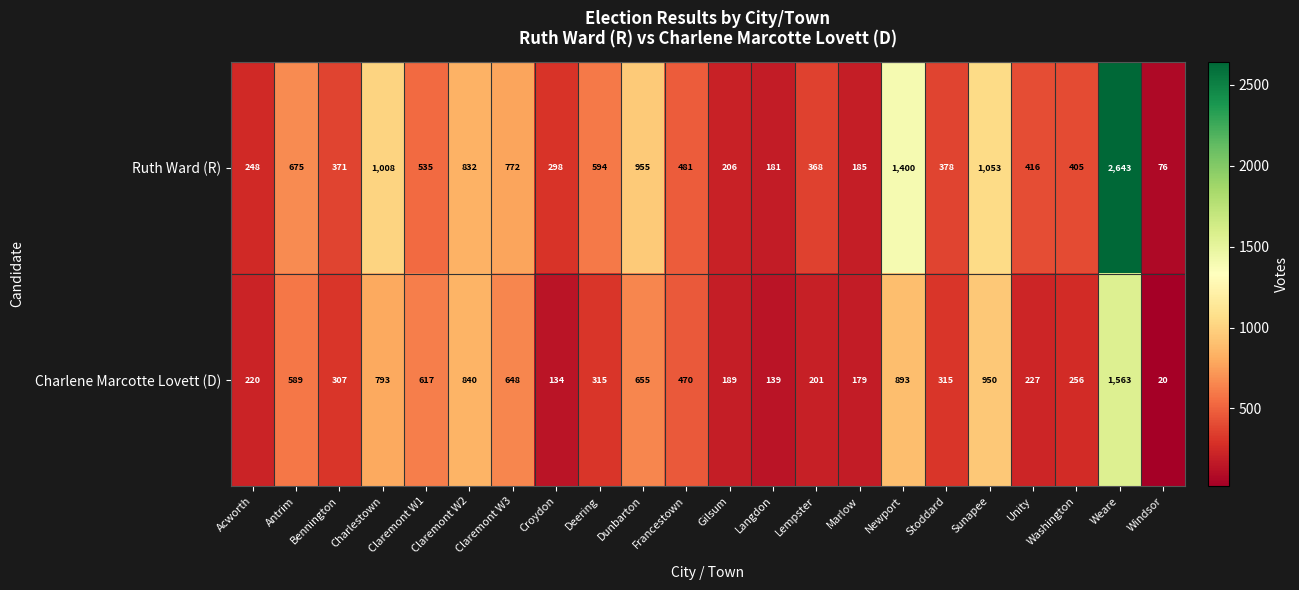

What is the total value across all series at Claremont W1?

1152